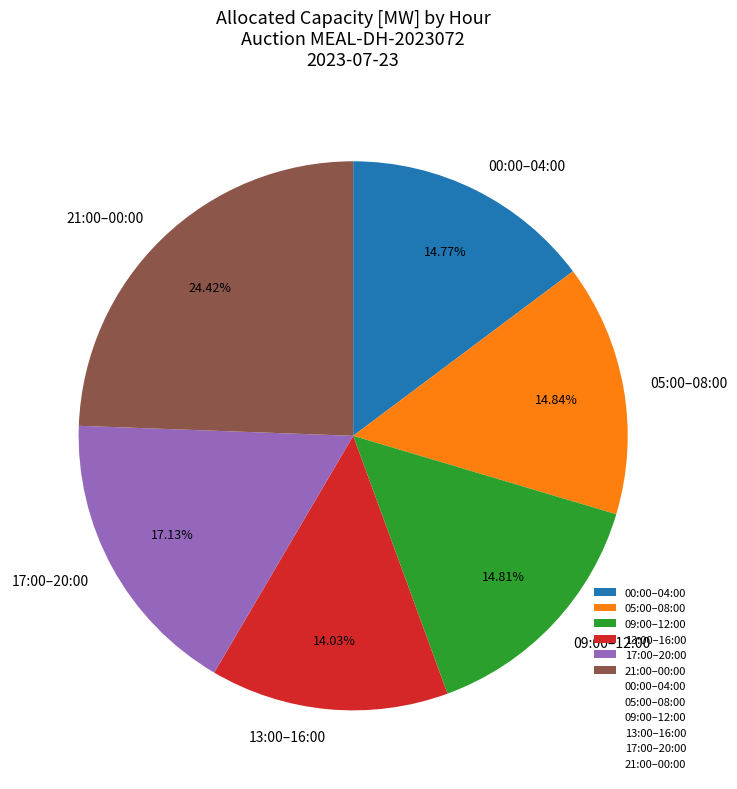

To the nearest percent, what is the average slice percentage?

17%